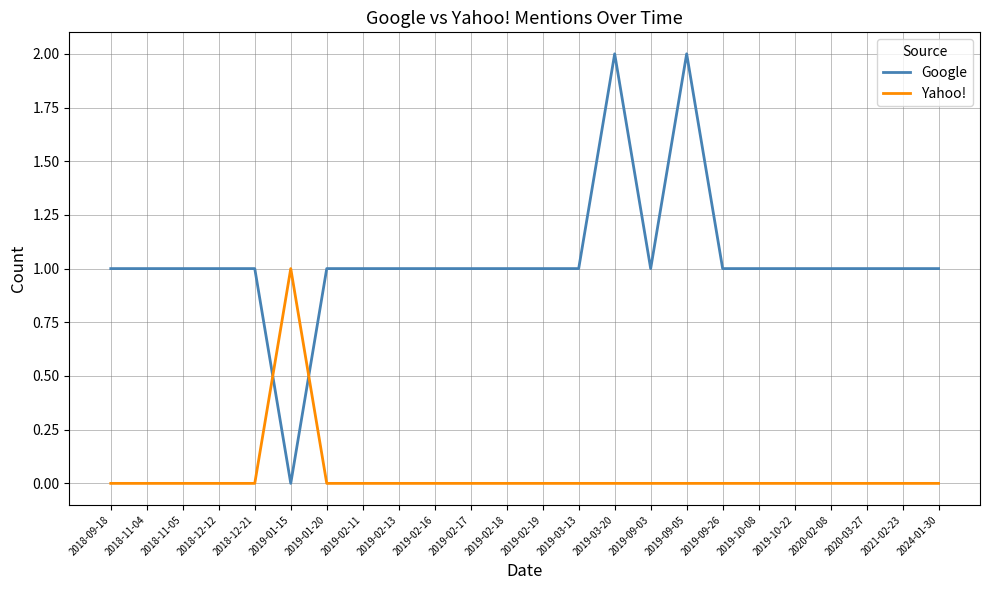

How many values in Google are above zero?

23